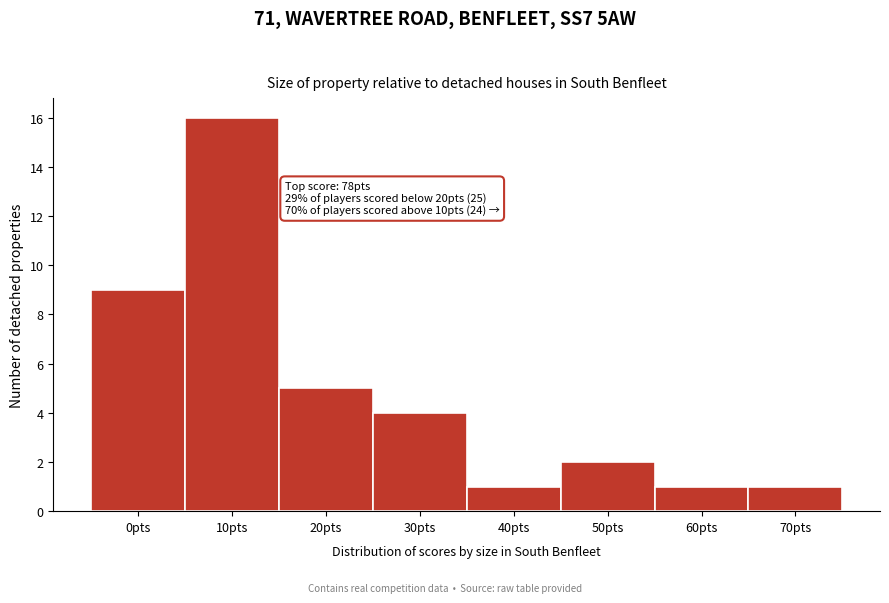

Reading right to left, what are all the values shown in this chart?

70pts=1	60pts=1	50pts=2	40pts=1	30pts=4	20pts=5	10pts=16	0pts=9